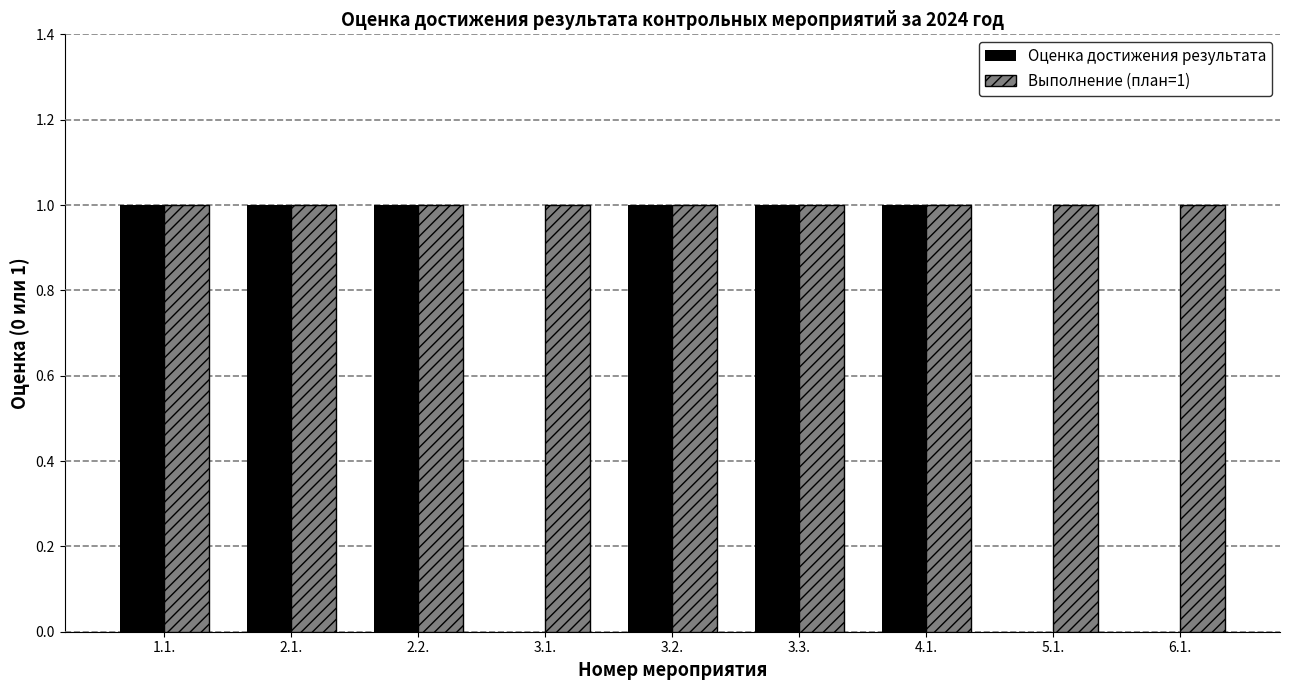

True or false: Оценка достижения результата has a value of 1 at 3.2..

True